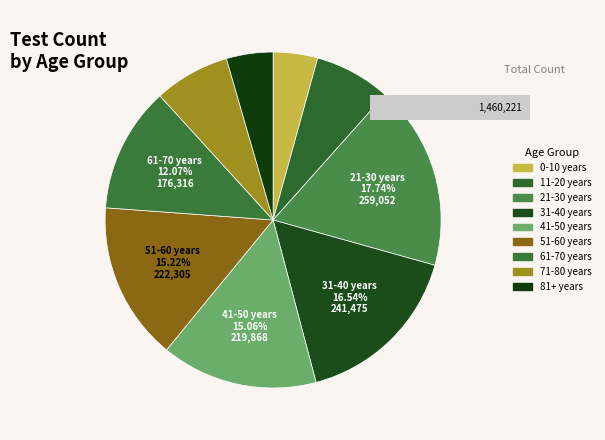

What is the total percentage of 41-50 years and 81+ years?

19.5%